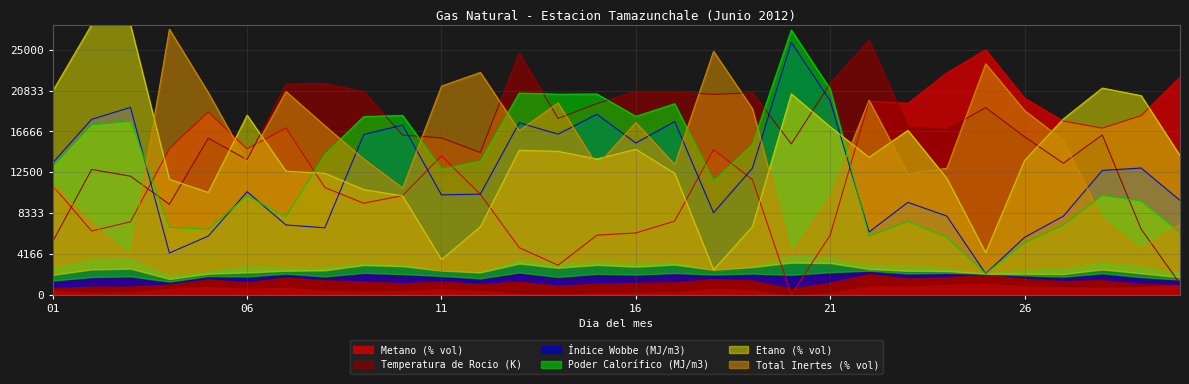

Which series has the widest spread of values?

Etano (% vol)